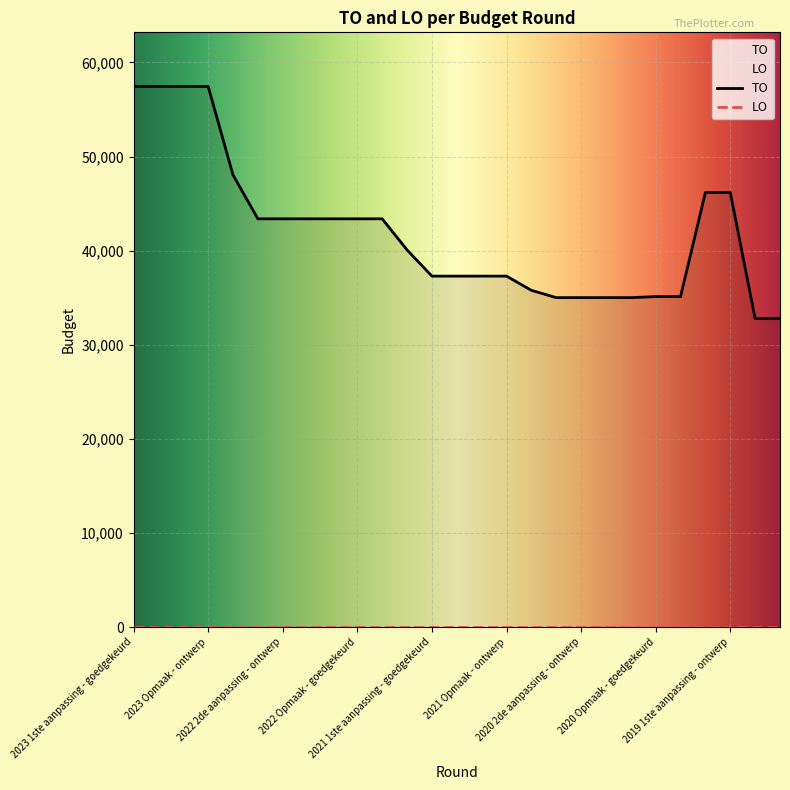

Reading left to right, transcribe all the data shown in this chart.

2023 1ste aanpassing - goedgekeurd=57451	2023 1ste aanpassing - ontwerp=57451	2023 Opmaak - goedgekeurd=57451	2023 Opmaak - ontwerp=57451	2022 uitvoering=48038	2022 2de aanpassing - goedgekeurd=43383	2022 2de aanpassing - ontwerp=43383	2022 1ste aanpassing - goedgekeurd=43383	2022 1ste aanpassing - ontwerp=43383	2022 Opmaak - goedgekeurd=43383	2022 Opmaak - ontwerp=43383	2021 uitvoering=40074	2021 1ste aanpassing - goedgekeurd=37295	2021 1ste aanpassing - ontwerp=37295	2021 Opmaak - goedgekeurd=37295	2021 Opmaak - ontwerp=37295	2020 uitvoering=35789	2020 2de aanpassing - goedgekeurd=35009	2020 2de aanpassing - ontwerp=35009	2020 1ste aanpassing - goedgekeurd=35009	2020 1ste aanpassing - ontwerp=35009	2020 Opmaak - goedgekeurd=35120	2020 Opmaak - ontwerp=35120	2019 1ste aanpassing - goedgekeurd=46182	2019 1ste aanpassing - ontwerp=46182	2019 opmaak - goedgekeurd=32779	2019 opmaak - ontwerp=32779